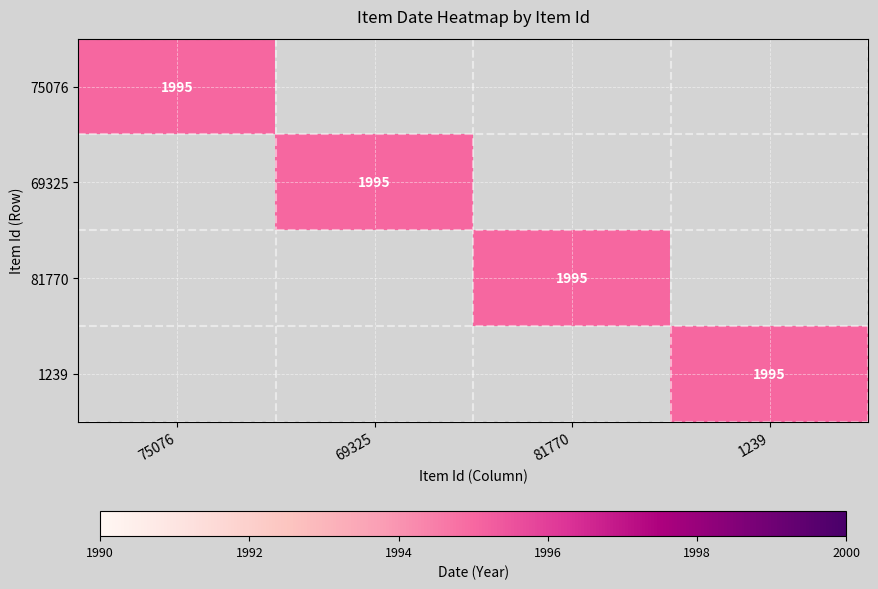

Reading right to left, extract all data points from this chart.

75076: 0	0	0	1995
69325: 0	0	1995	0
81770: 0	1995	0	0
1239: 1995	0	0	0